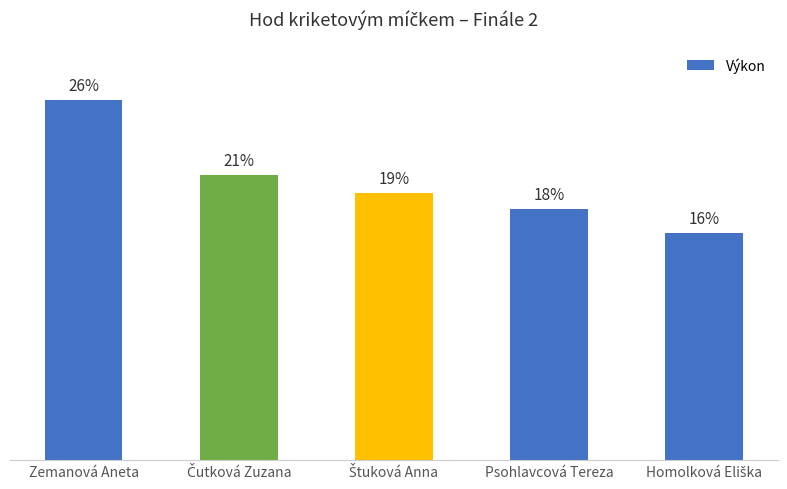

Where does the data first go above 17?

Zemanová Aneta